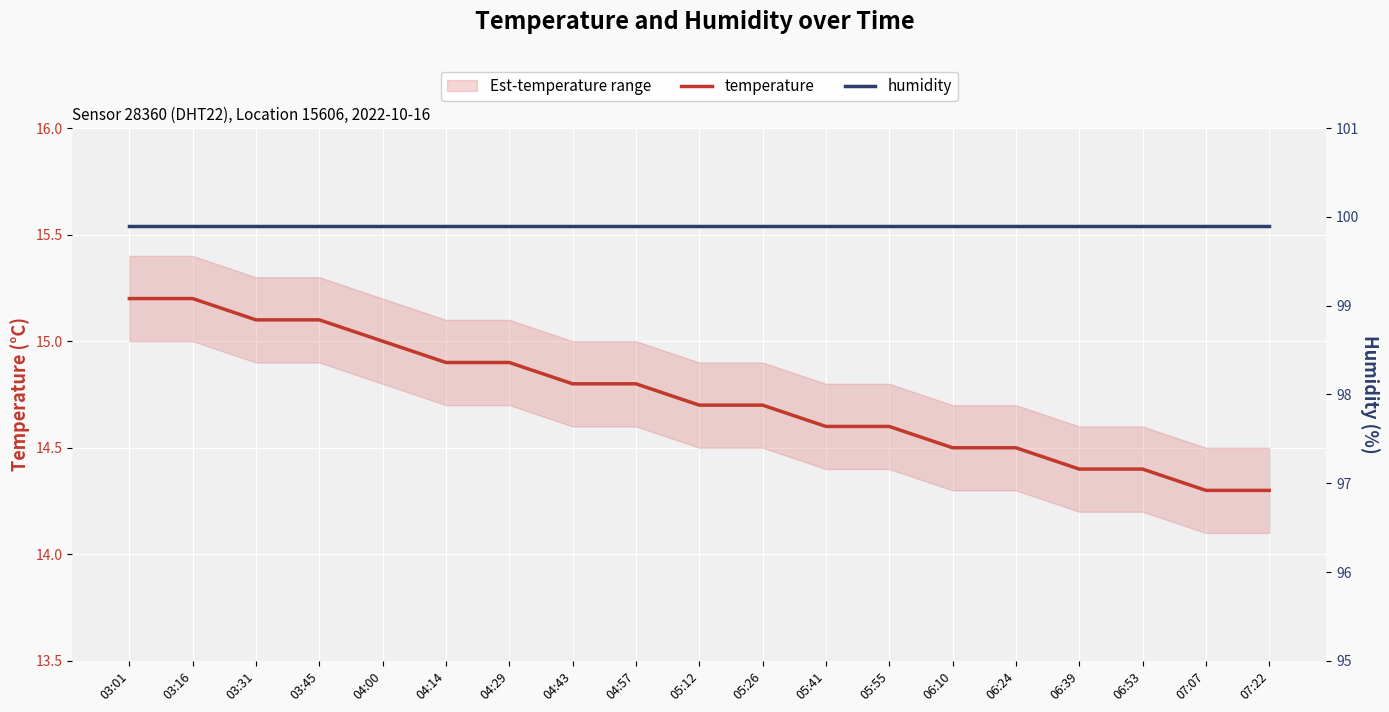

What is the maximum value shown in the chart?

99.9